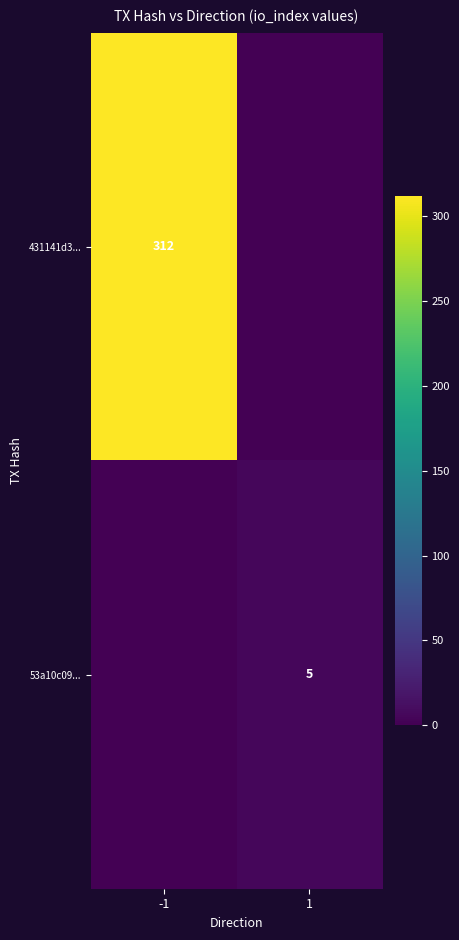

The 431141d3... series shows 312 at -1. True or false?

True